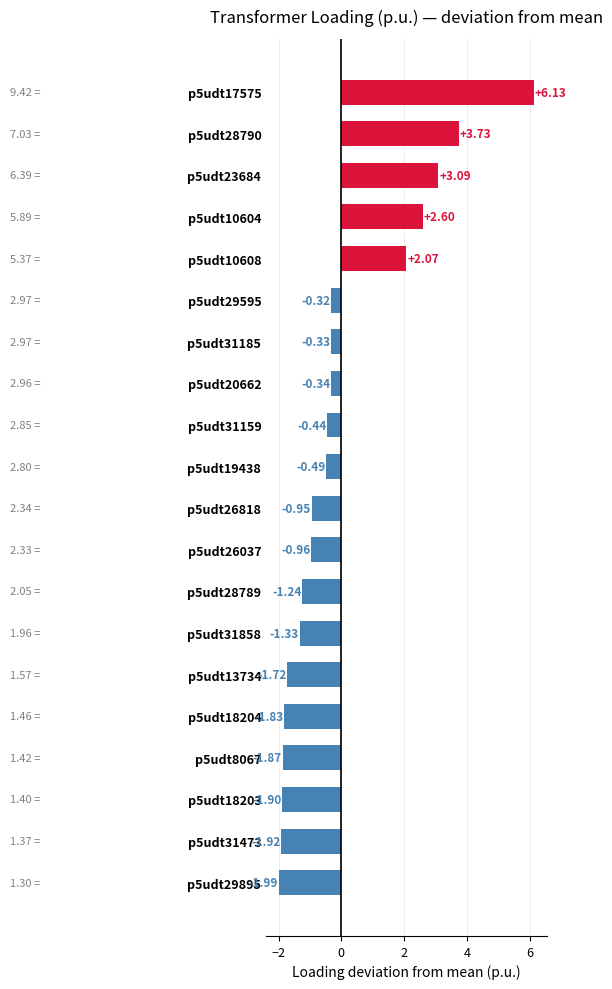

Which category has the highest value across all series?

p5udt17575